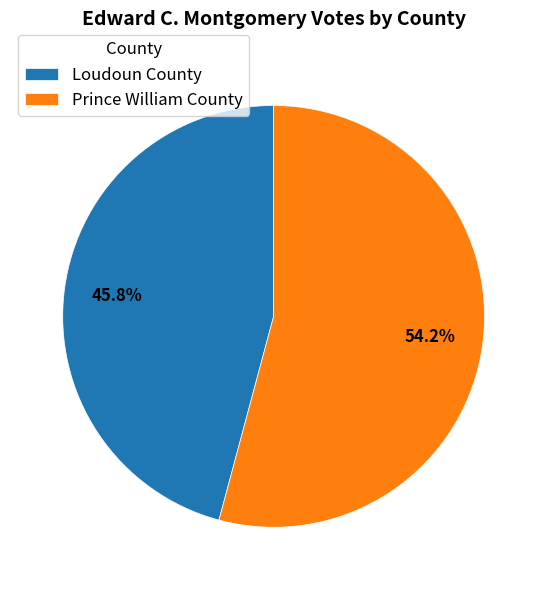

Count the number of slices in the pie.

2